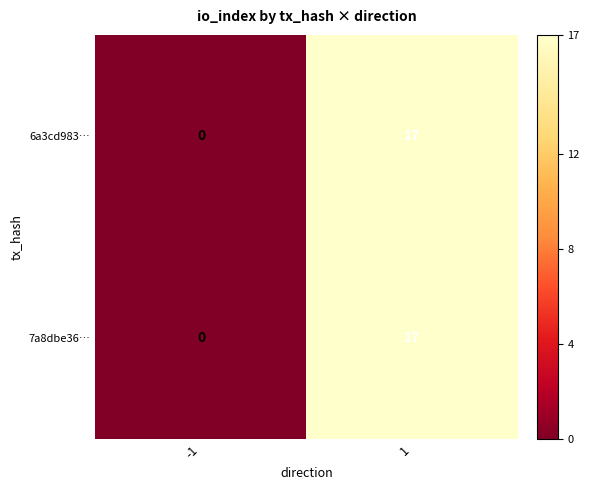

What is the highest value of the 6a3cd983… series?

17